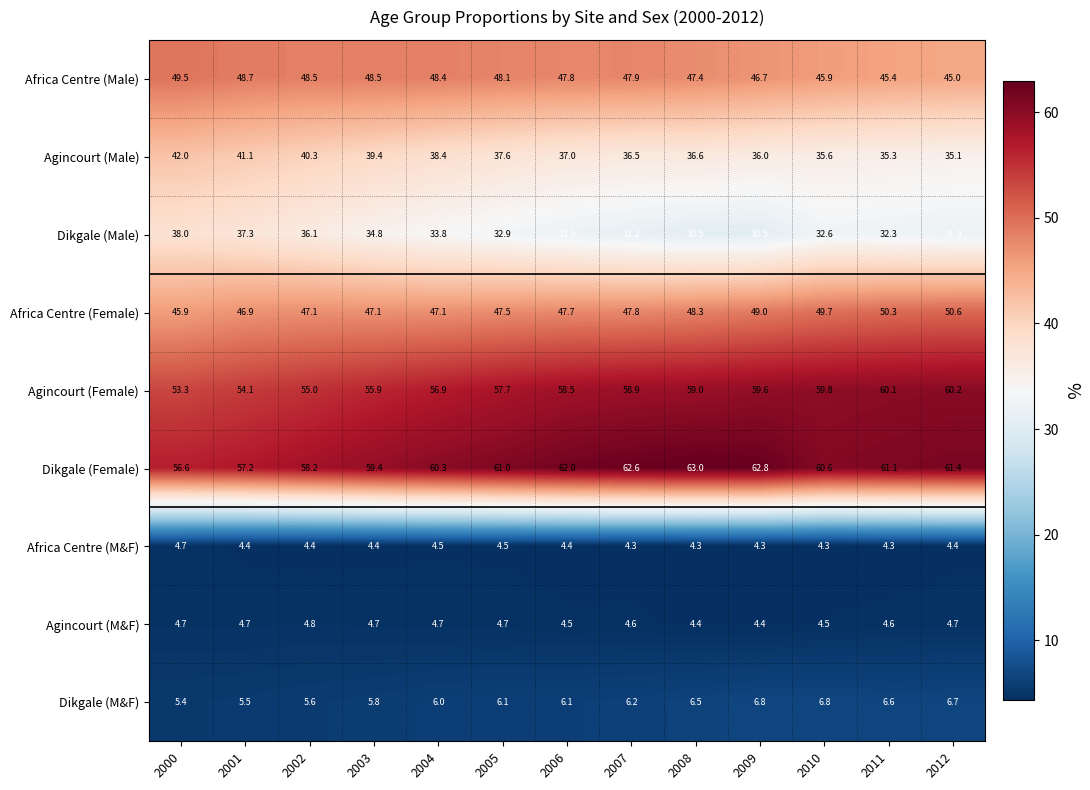

Rank the series at 2009 from lowest to highest value.

Africa Centre (M&F), Agincourt (M&F), Dikgale (M&F), Dikgale (Male), Agincourt (Male), Africa Centre (Male), Africa Centre (Female), Agincourt (Female), Dikgale (Female)